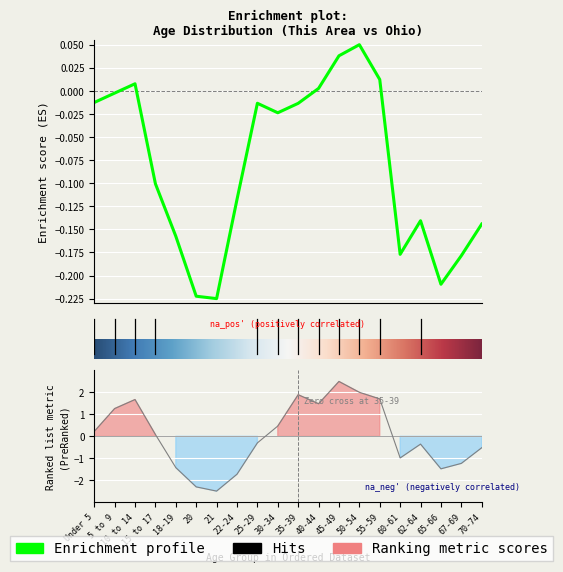

At how many categories does at least one series exceed 0?

10